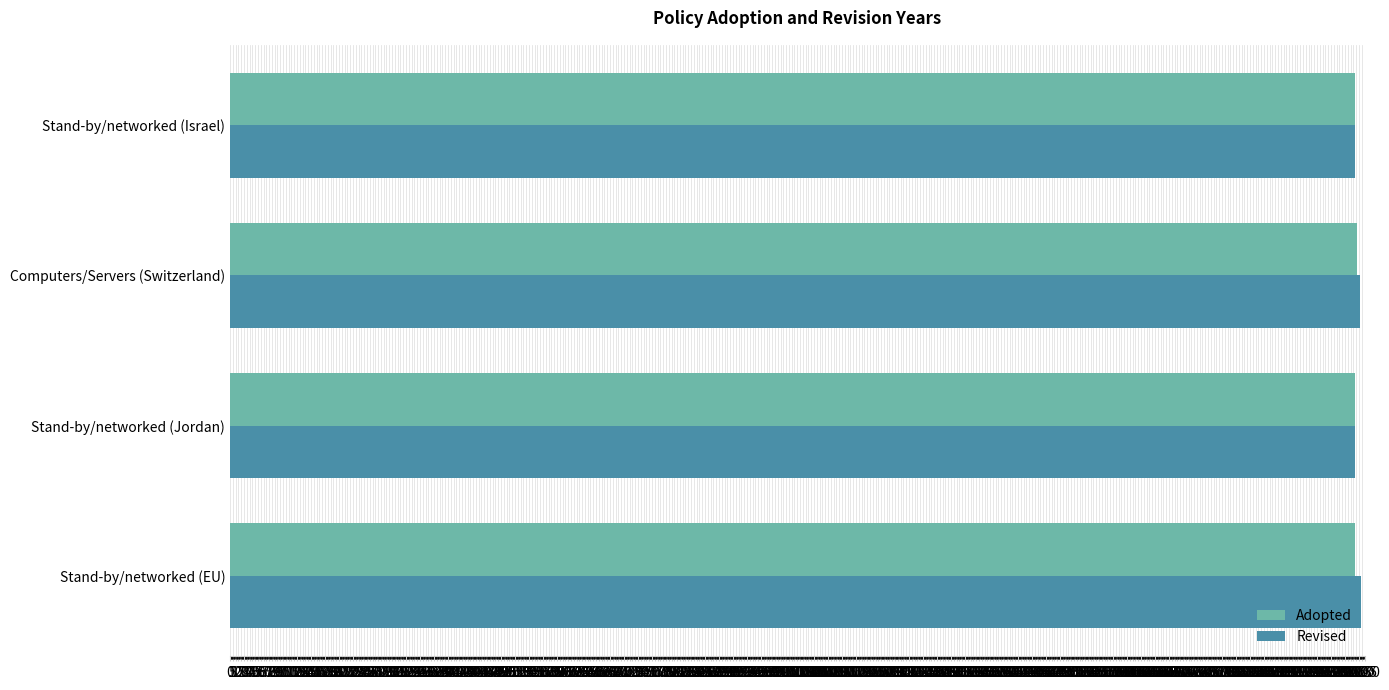

What is the approximate value of Adopted at Stand-by/networked (EU)?

2013